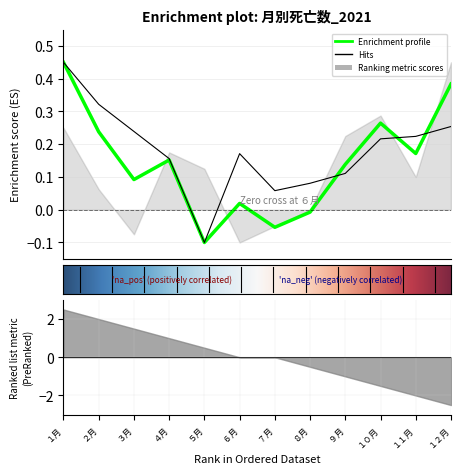

What is the difference between the 男 values at ２月 and ３月?

0.1